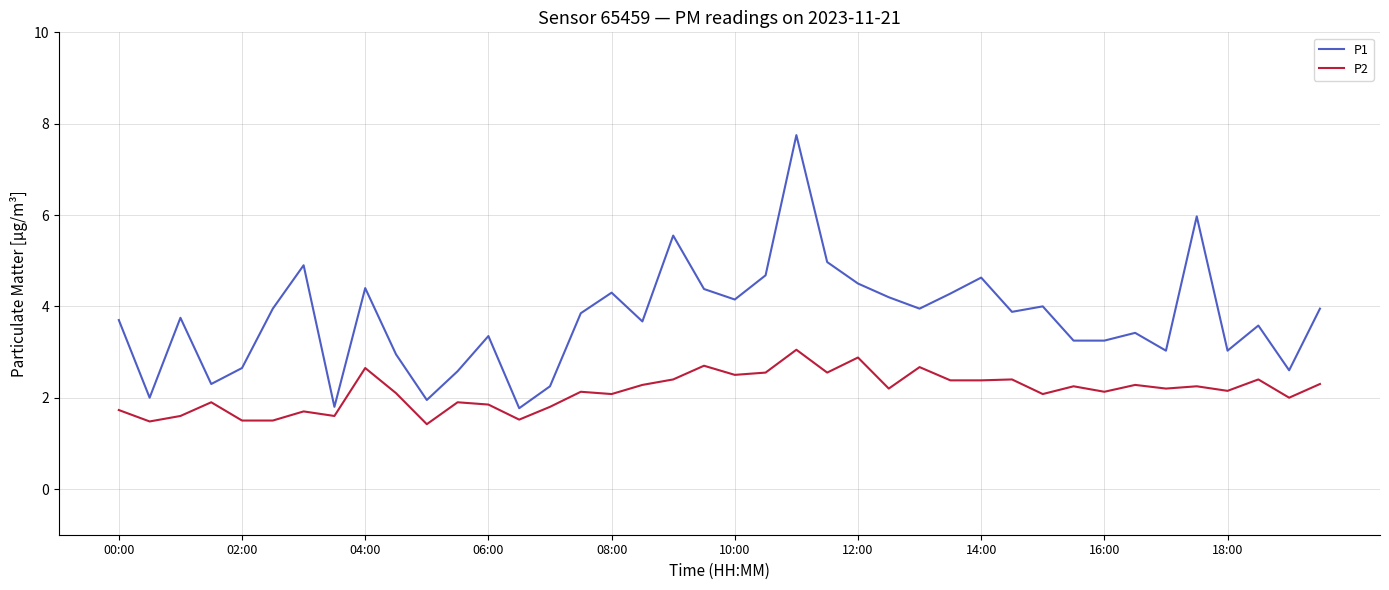

True or false: P2 and P1 intersect in this chart.

False